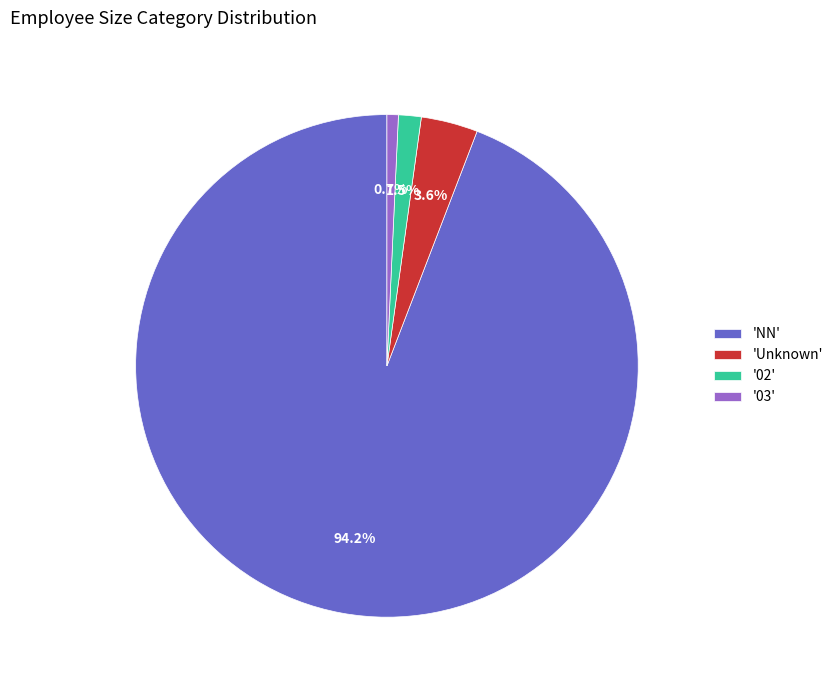

What percentage is NOT represented by '02'?

98.5%